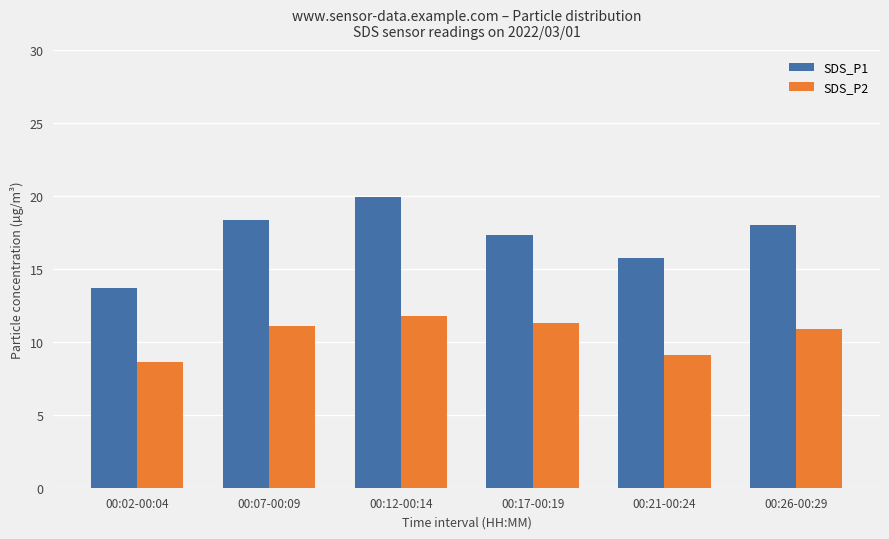

What are all the series names shown in the legend?

SDS_P1, SDS_P2